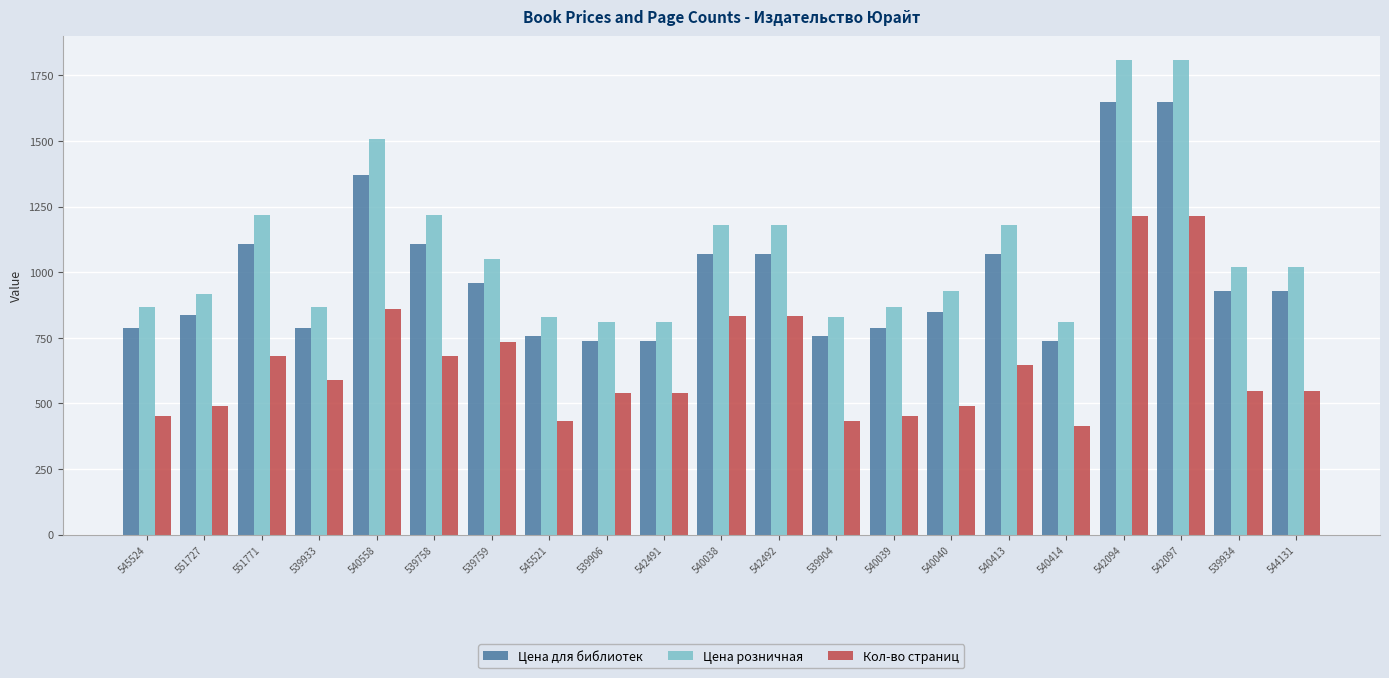

What is the average value of the Цена розничная series?

1082